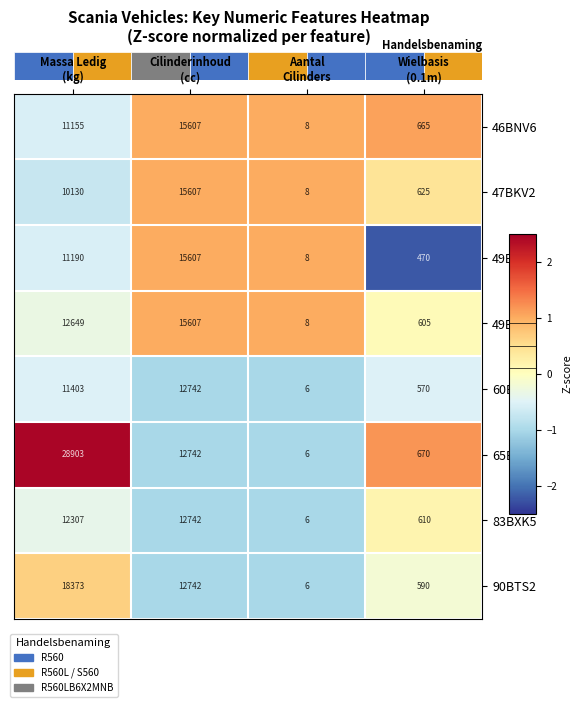

What is the sum of all 83BXK5 values?

25665